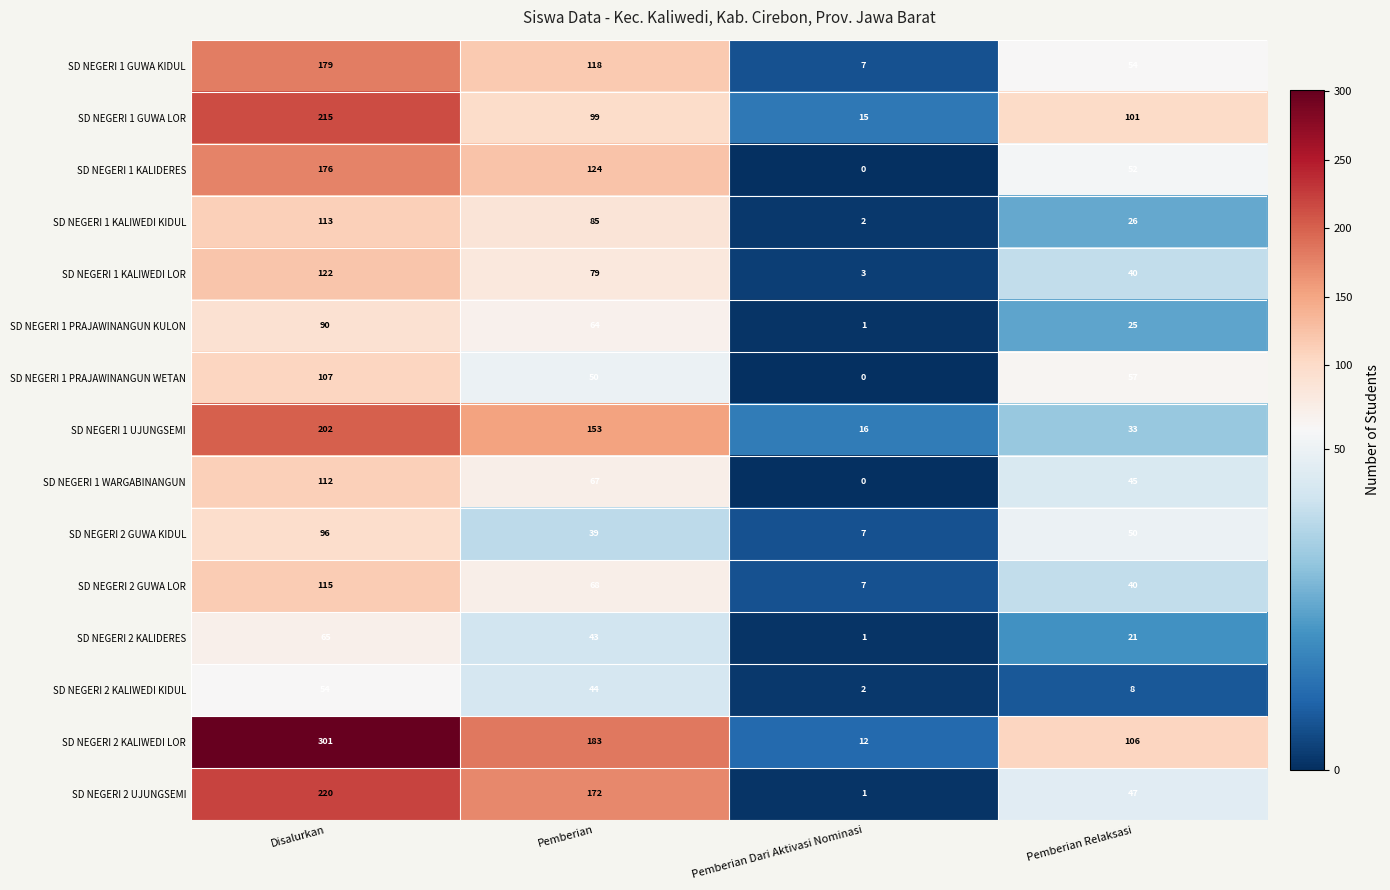

What is the total value across all series at Pemberian?

1388